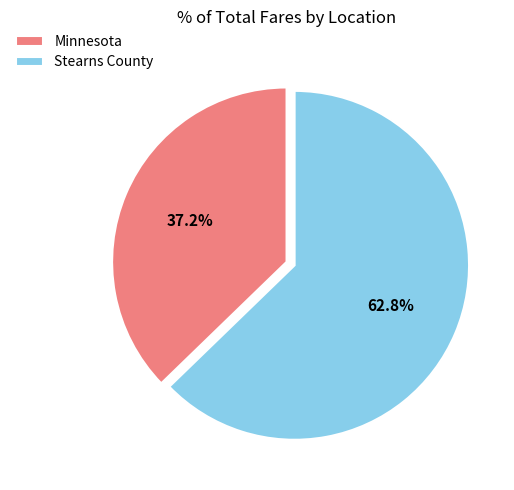

What is the smallest slice in the pie chart?

Minnesota